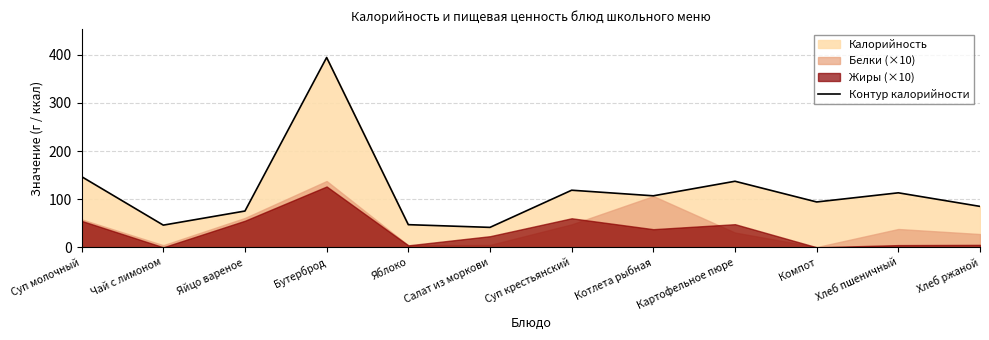

What value does the data have at Чай с лимоном?

46.0